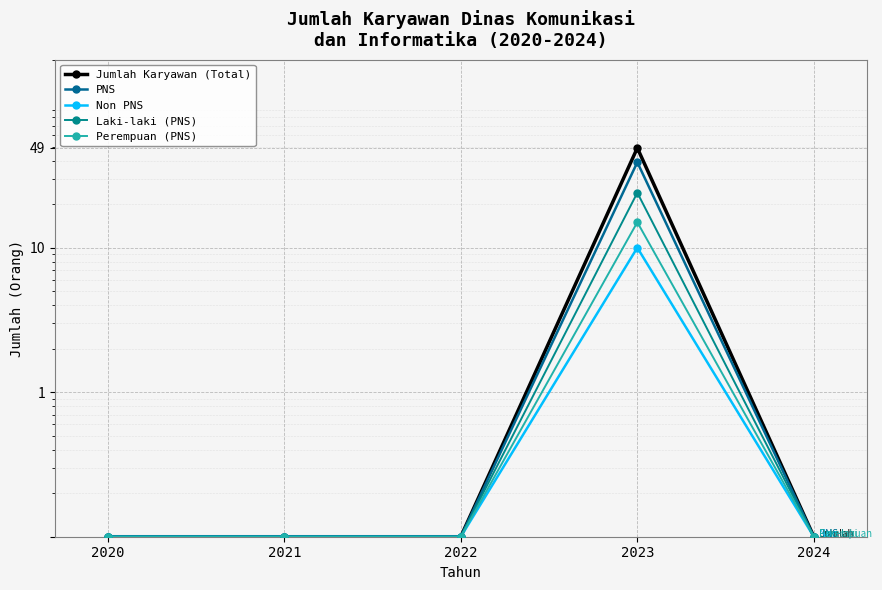

What is the value of the Non PNS point at the 5th from the left?

0.1